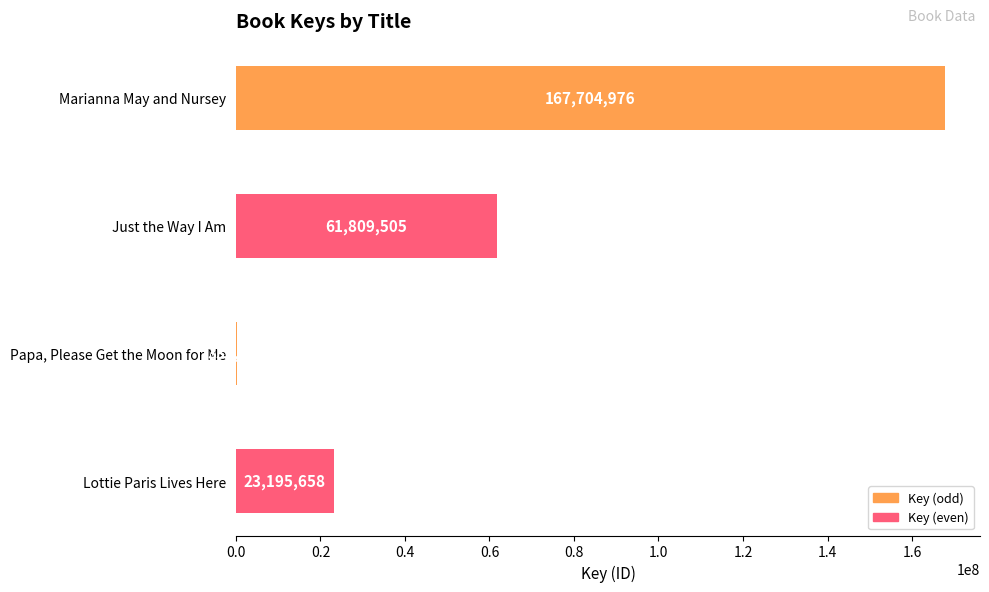

What is the sum of the values at Lottie Paris Lives Here and Just the Way I Am?

85005163